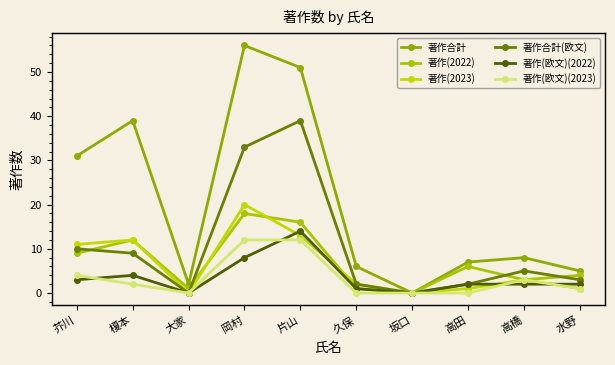

What are all the series names shown in the legend?

著作合計, 著作(2022), 著作(2023), 著作合計(欧文), 著作(欧文)(2022), 著作(欧文)(2023)